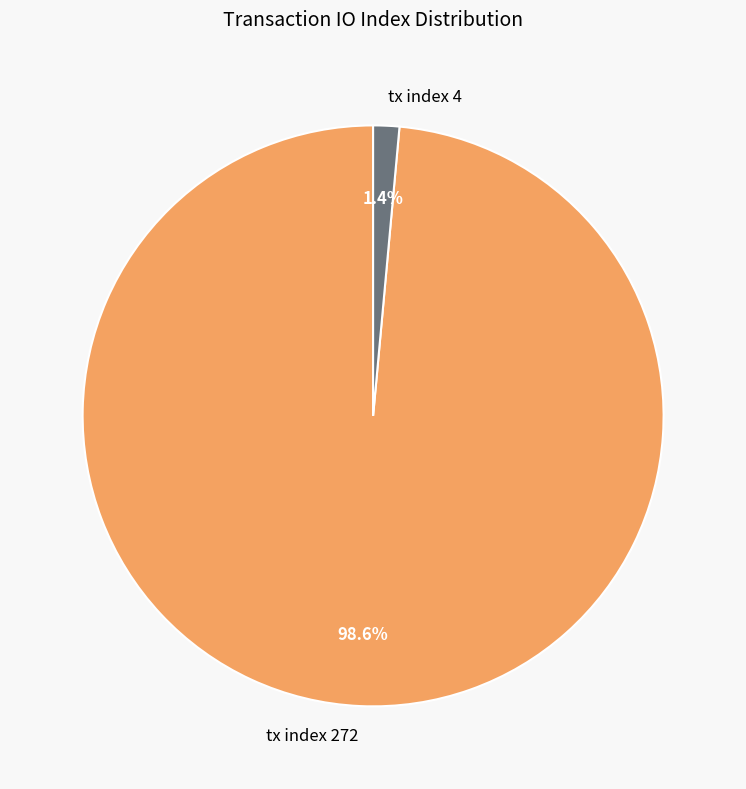

To the nearest percent, what percentage of the pie is tx index 4?

1%